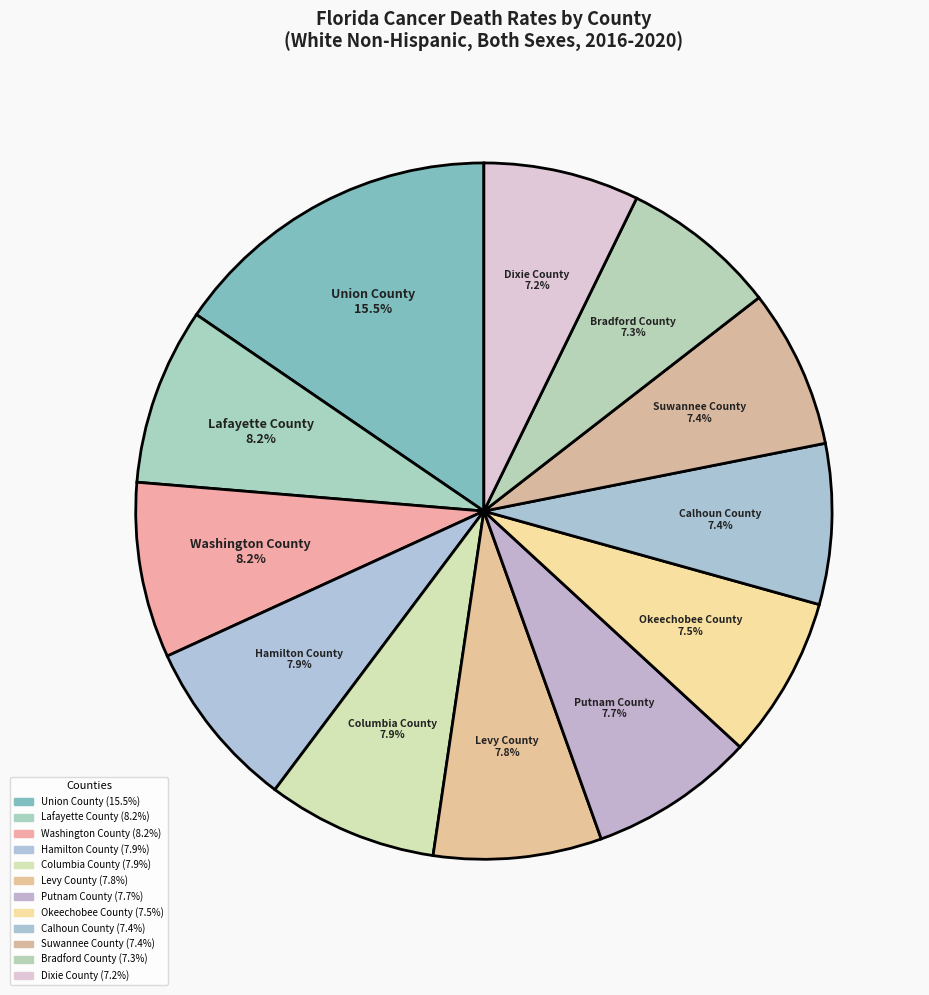

To the nearest percent, what portion does Calhoun County represent?

7%